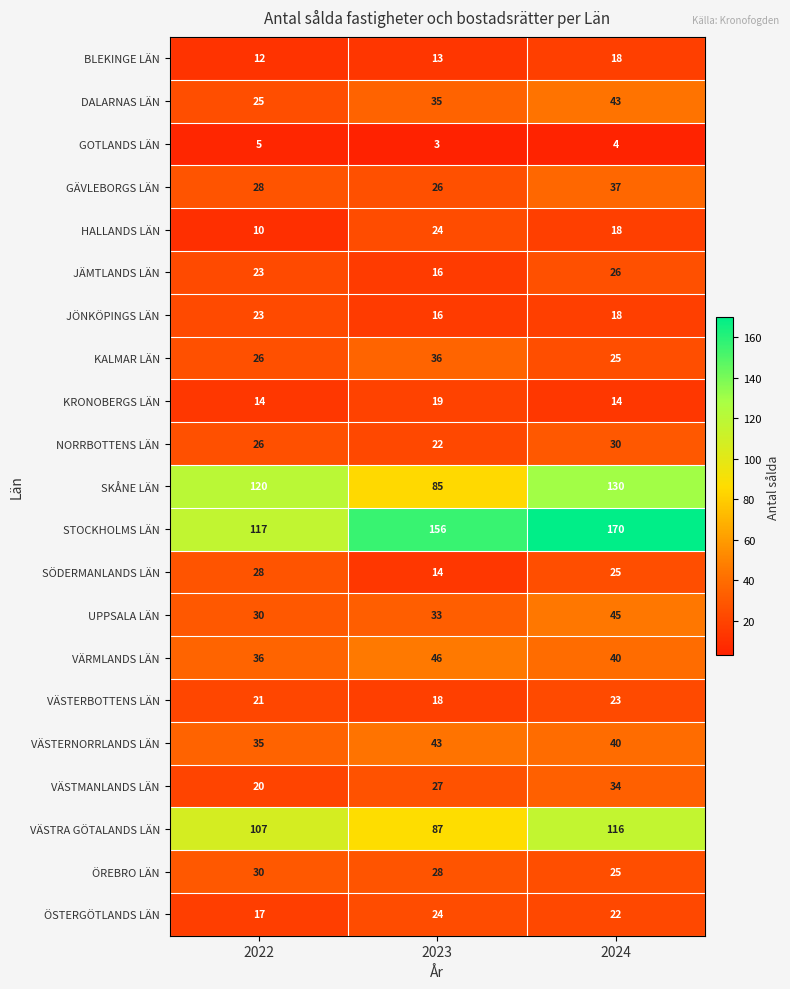

At how many categories does at least one series exceed 3?

3